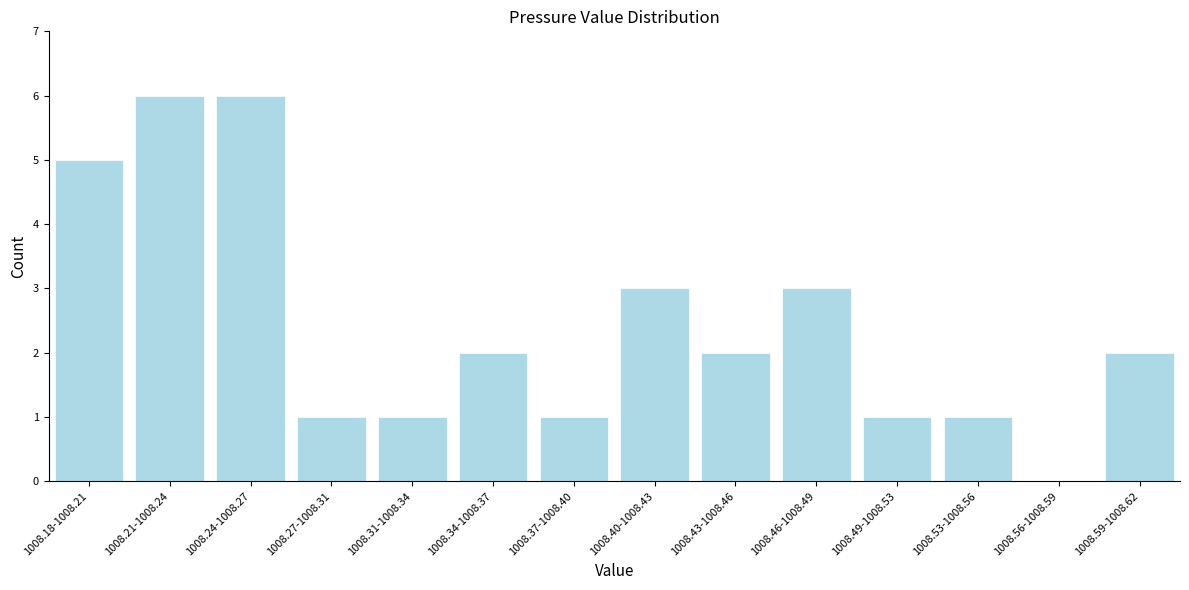

Reading right to left, extract all data points from this chart.

1008.59-1008.62=2	1008.56-1008.59=0	1008.53-1008.56=1	1008.49-1008.53=1	1008.46-1008.49=3	1008.43-1008.46=2	1008.40-1008.43=3	1008.37-1008.40=1	1008.34-1008.37=2	1008.31-1008.34=1	1008.27-1008.31=1	1008.24-1008.27=6	1008.21-1008.24=6	1008.18-1008.21=5